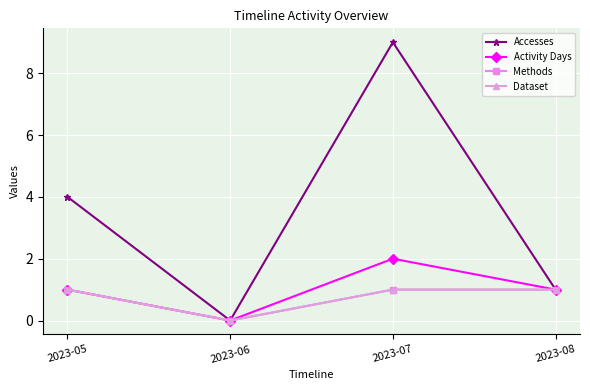

Reading right to left, transcribe all the data shown in this chart.

Accesses: 1	9	0	4
Activity Days: 1	2	0	1
Methods: 1	1	0	1
Dataset: 1	1	0	1